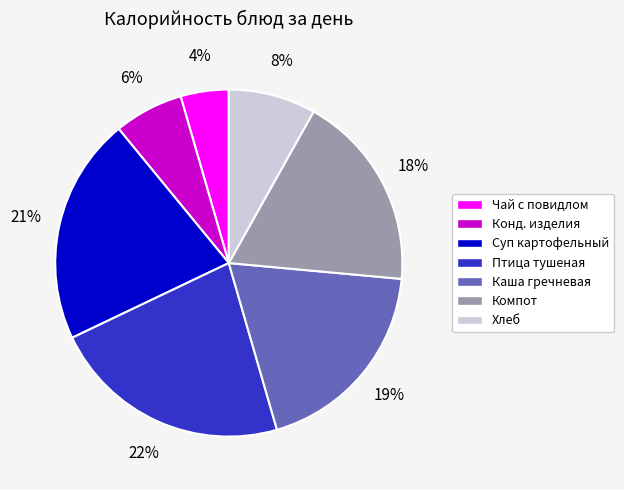

Does any single category account for the majority?

No